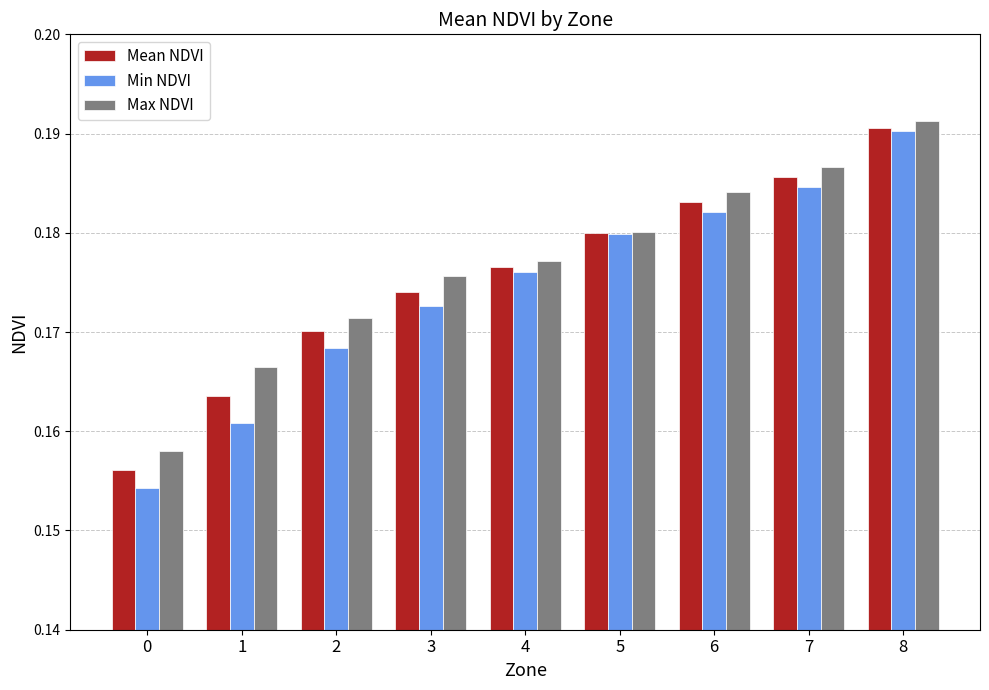

Count the Max NDVI values in the range 0 to 1.

9